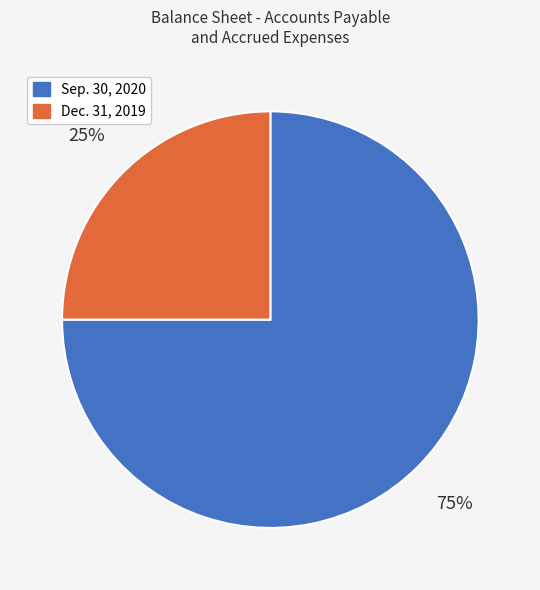

Is there any slice that represents more than half of the pie?

Yes